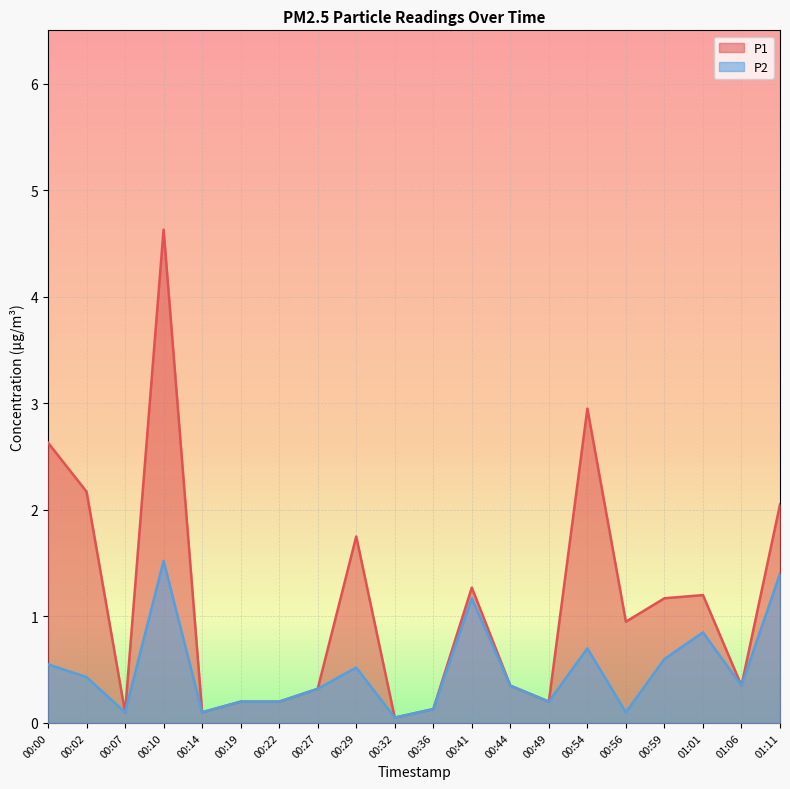

What is the average value of the P1 series?

1.1